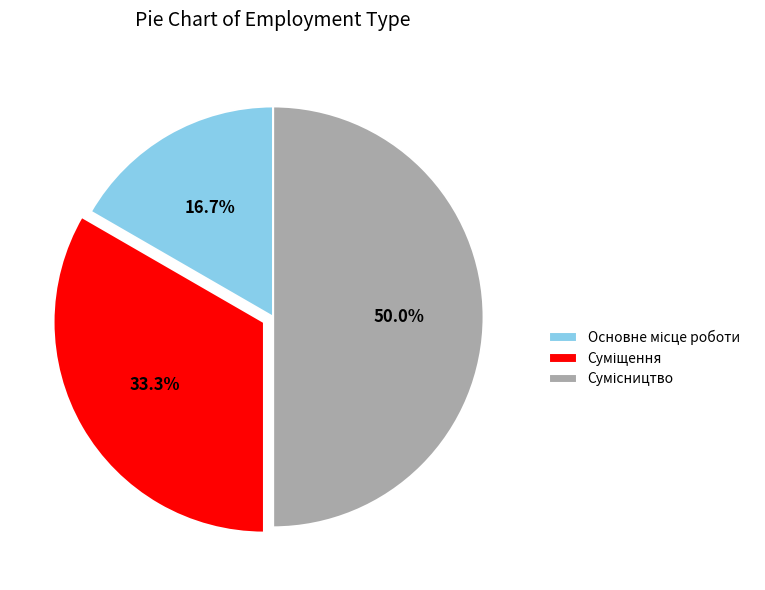

What percentage is the Суміщення slice, to the nearest percent?

33%